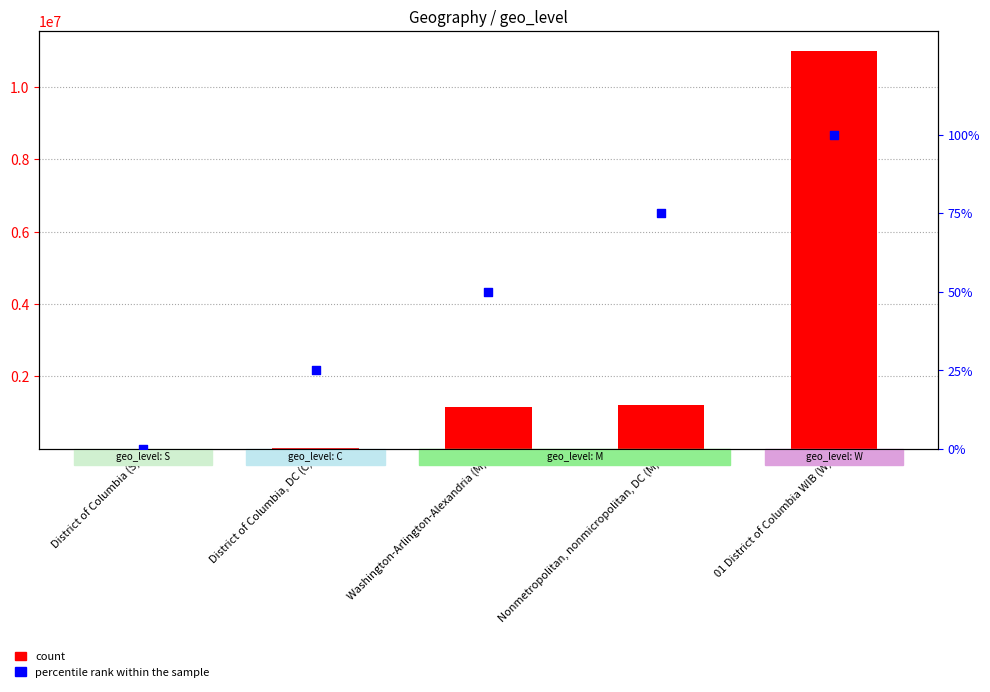

Which series has the widest spread of Y values?

count